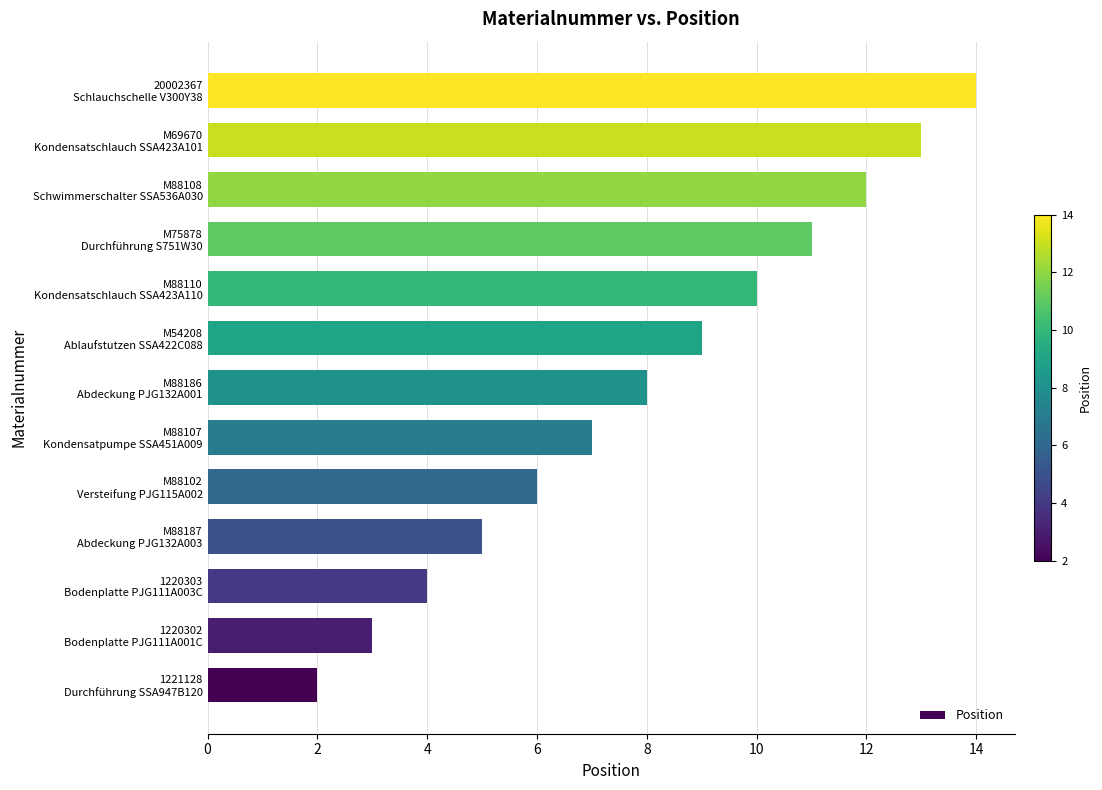

Rank the categories by value from lowest to highest.

1221128
Durchführung SSA947B120, 1220302
Bodenplatte PJG111A001C, 1220303
Bodenplatte PJG111A003C, M88187
Abdeckung PJG132A003, M88102
Versteifung PJG115A002, M88107
Kondensatpumpe SSA451A009, M88186
Abdeckung PJG132A001, M54208
Ablaufstutzen SSA422C088, M88110
Kondensatschlauch SSA423A110, M75878
Durchführung S751W30, M88108
Schwimmerschalter SSA536A030, M69670
Kondensatschlauch SSA423A101, 20002367
Schlauchschelle V300Y38